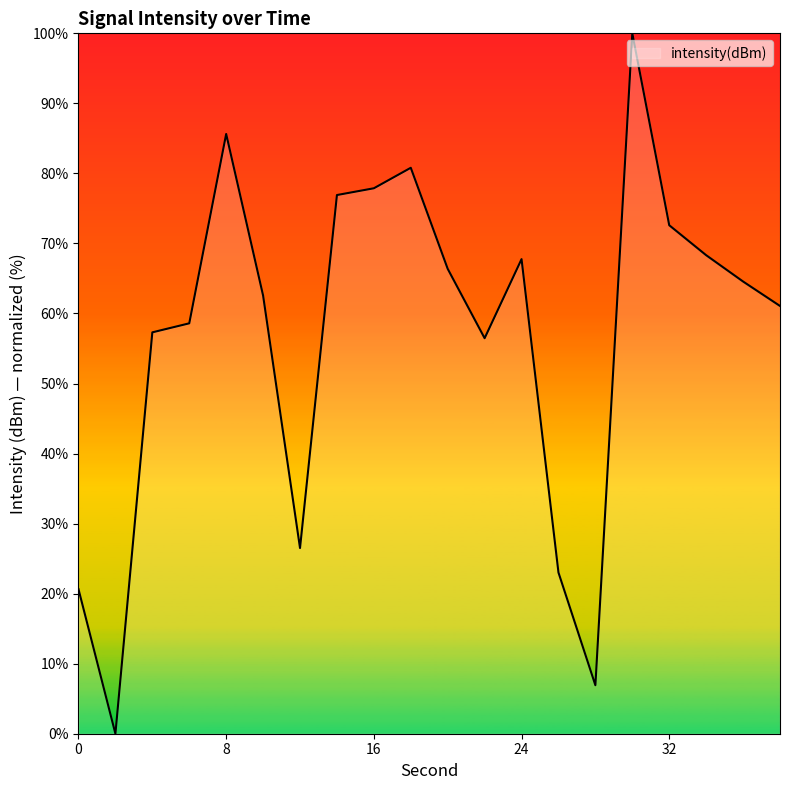

What is the greatest value displayed?

100.0